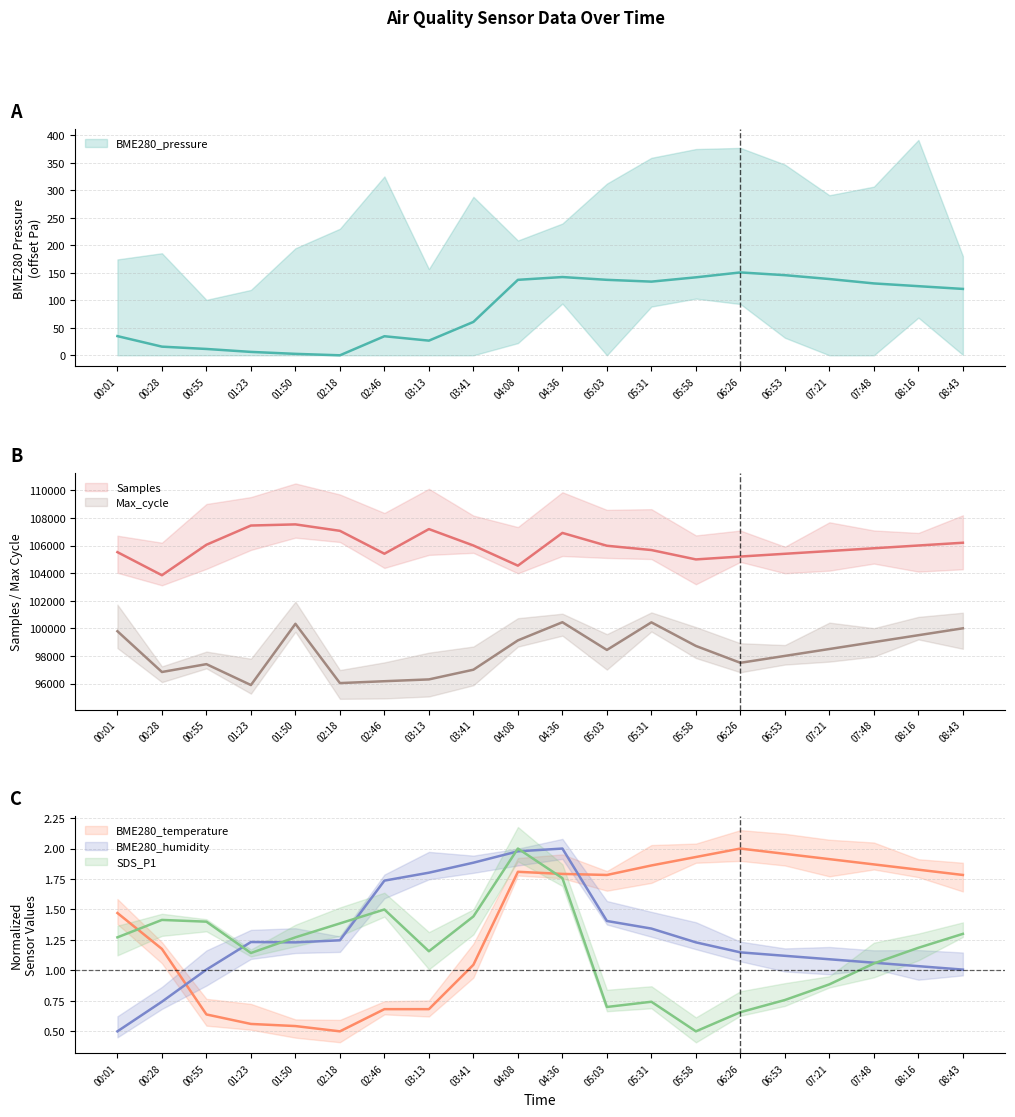

What position from the left is 04:36?

11